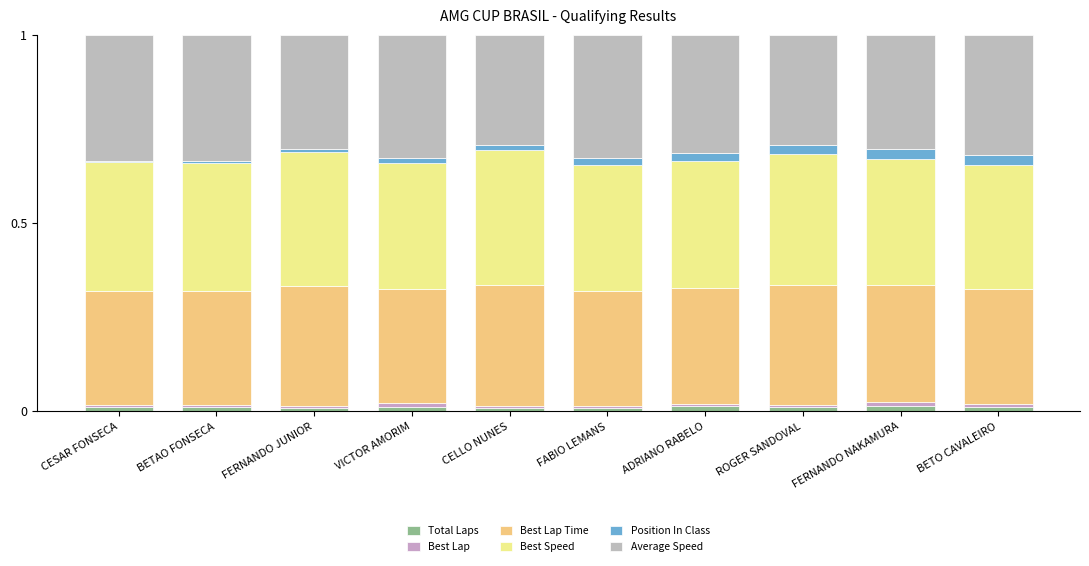

At FABIO LEMANS, list the series in order from smallest to largest.

Best Lap, Total Laps, Position In Class, Best Lap Time, Average Speed, Best Speed